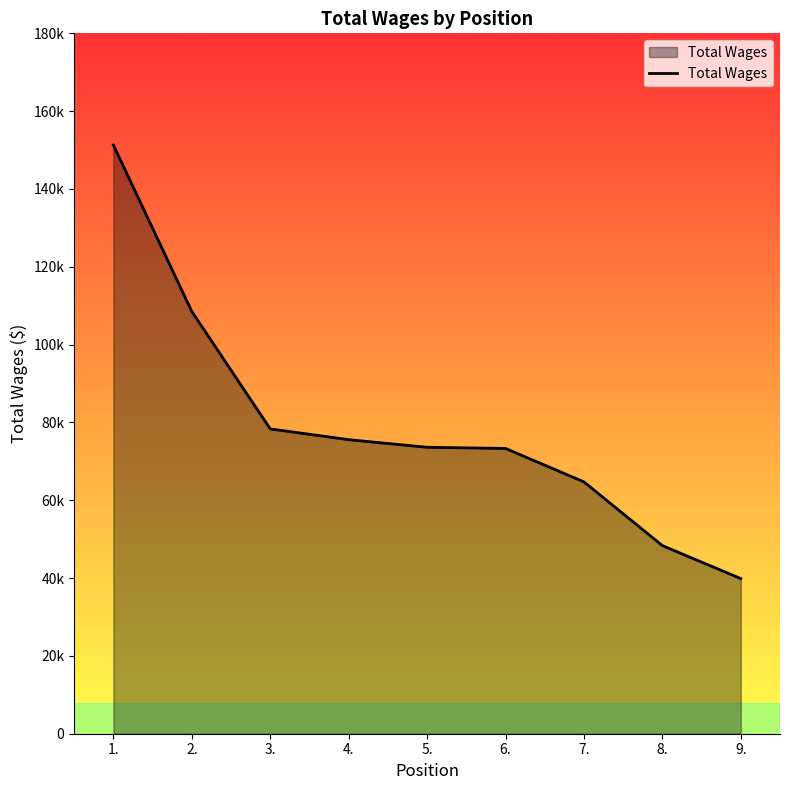

List the labels in order of value, largest first.

1., 2., 3., 4., 5., 6., 7., 8., 9.